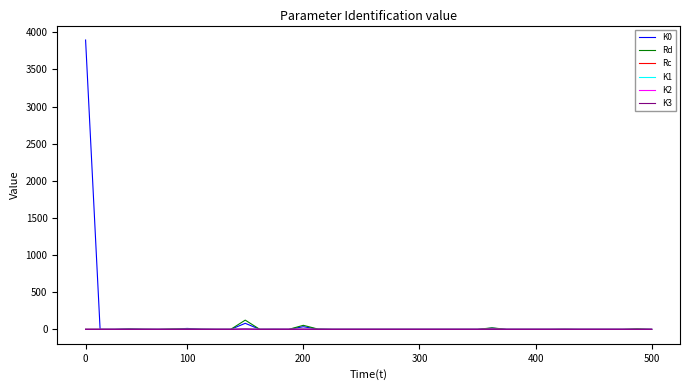

Which series has the widest spread of values?

K0